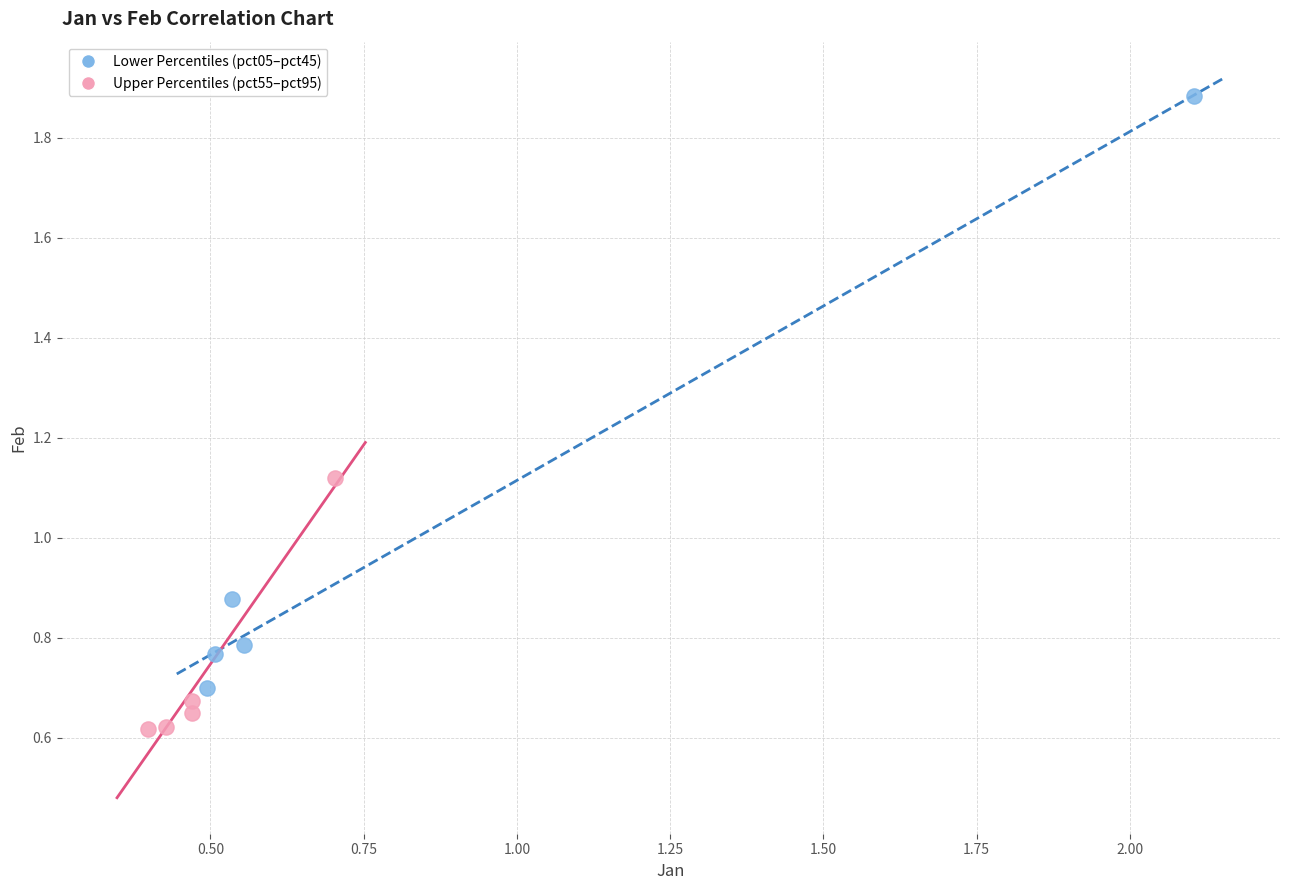

Which series has the largest Y range (max minus min)?

Lower Percentiles (pct05–pct45)